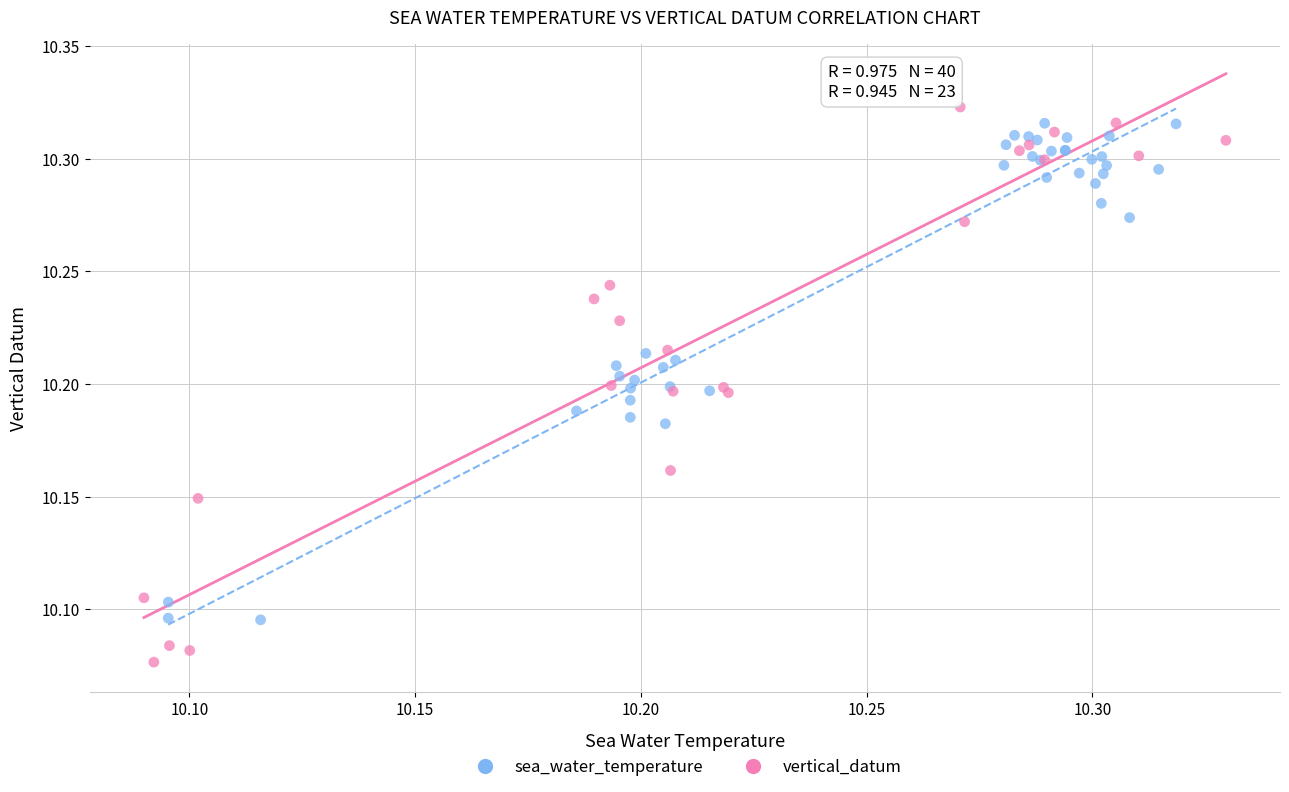

Which series has the largest Y range (max minus min)?

vertical_datum